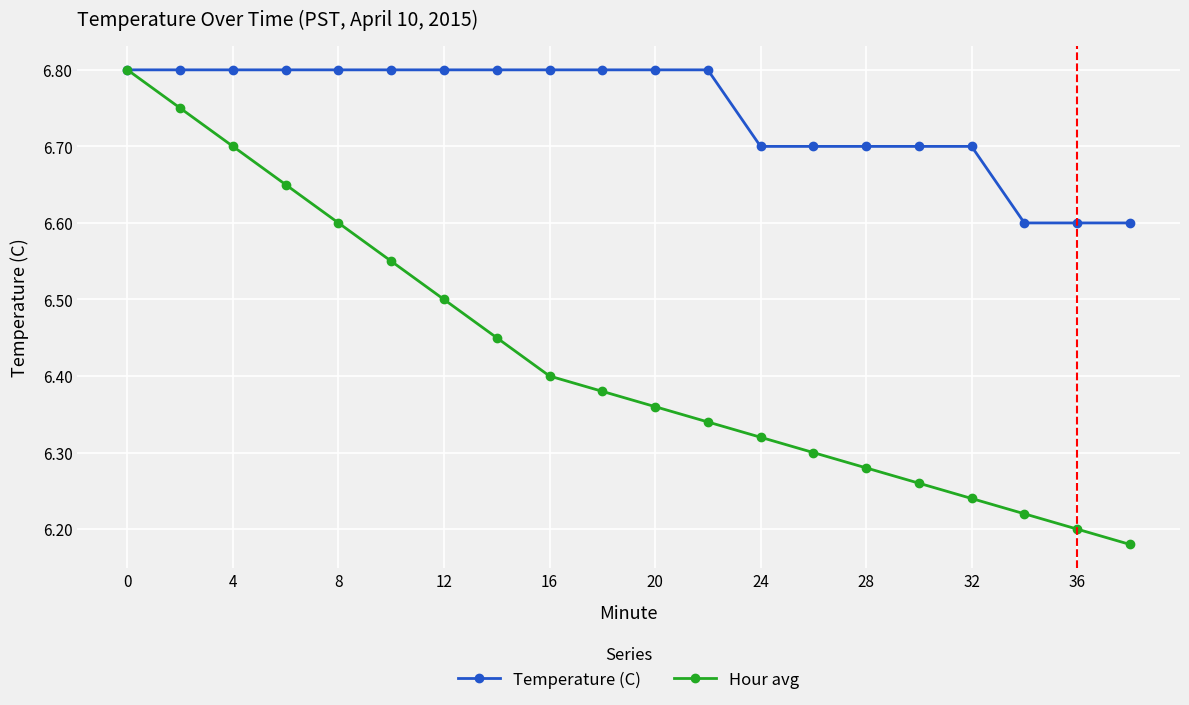

How many Temperature (C) values are between 6 and 7?

20